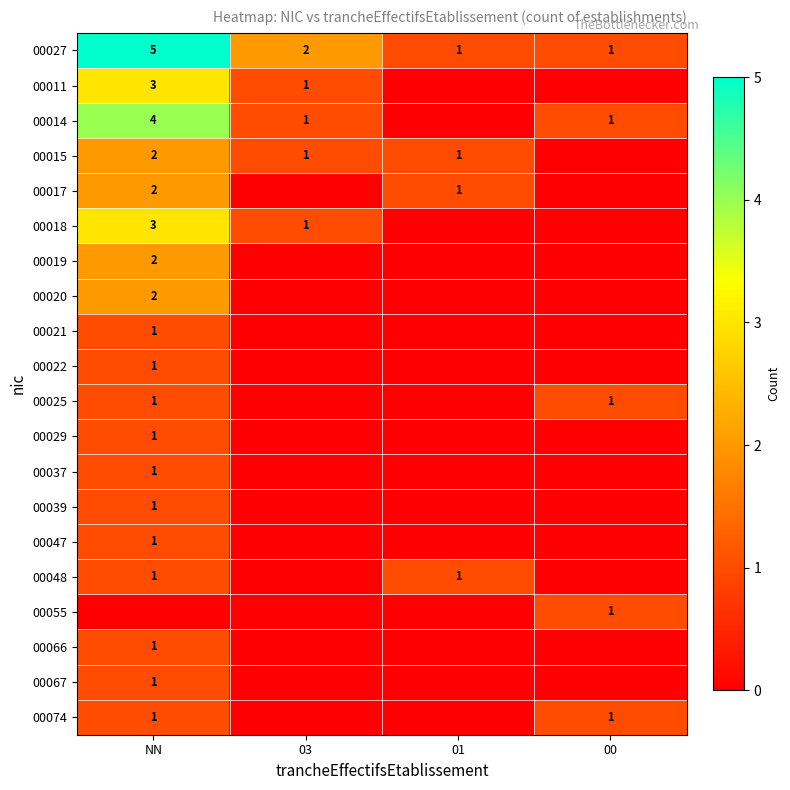

At how many categories does at least one series exceed 2?

1